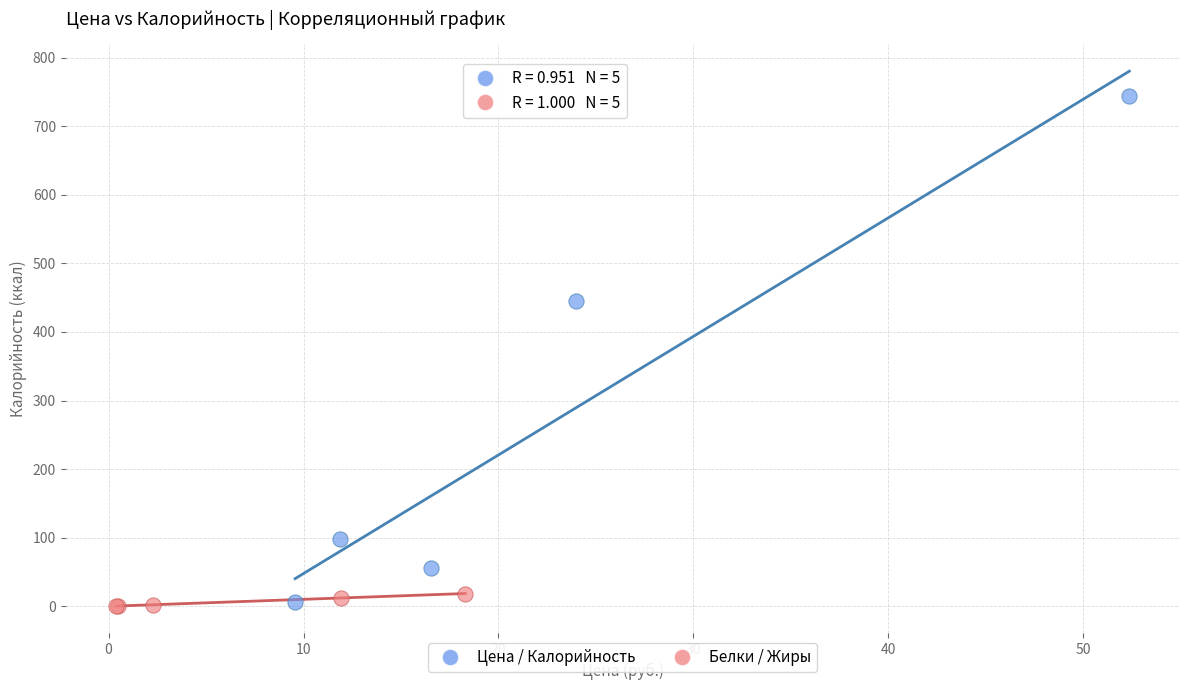

Which series reaches the minimum Y coordinate?

Белки / Жиры